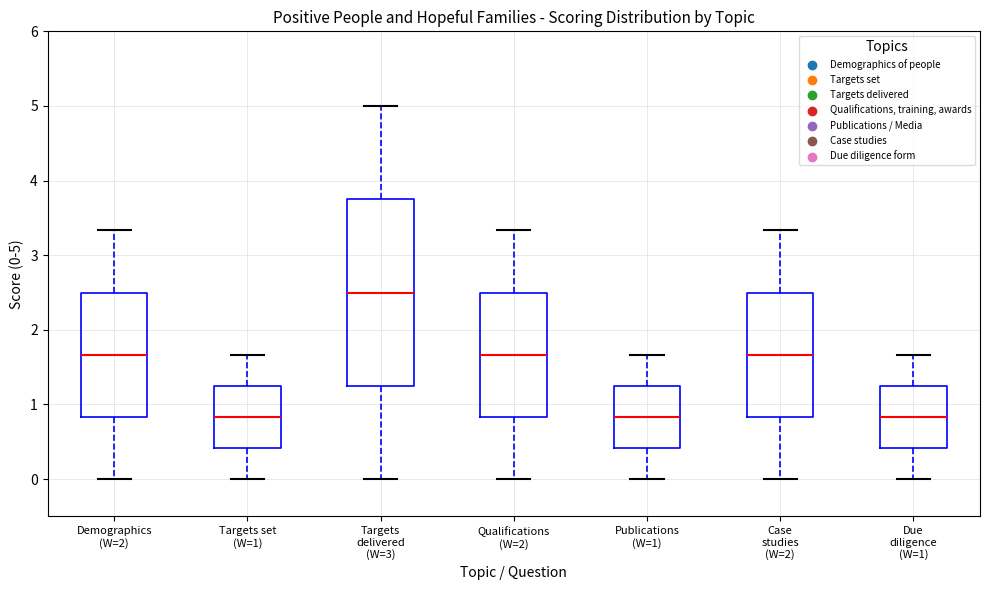

Comparing the boxes themselves (not the whiskers), which one is the tallest?

Targets delivered (W=3)